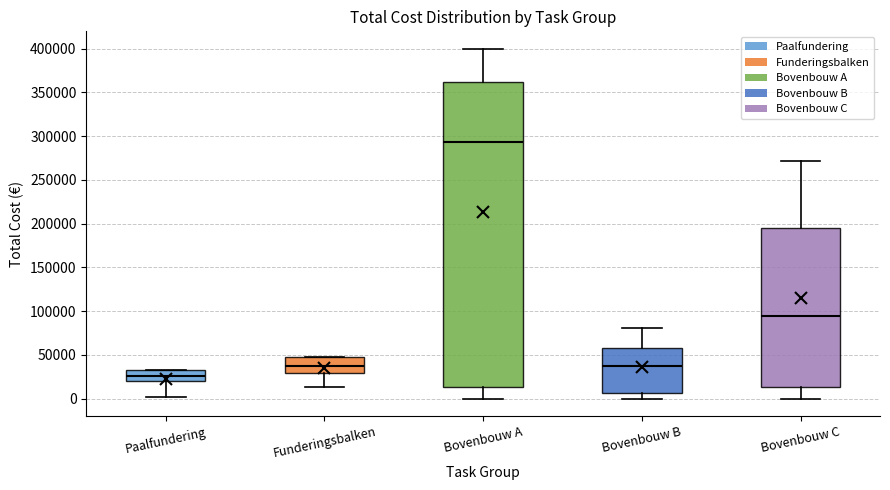

Reading left to right, read every box against the y-axis: the position of its median line, the range the box covers, and the ends of its whiskers. The values are not printed on the chart, so give them approximately, as read against the axis.

Paalfundering: median 25000, box 20000 to 35000, whiskers 0 to 35000
Funderingsbalken: median 40000, box 30000 to 50000, whiskers 15000 to 50000
Bovenbouw A: median 295000, box 15000 to 360000, whiskers 0 to 400000
Bovenbouw B: median 40000, box 5000 to 55000, whiskers 0 to 80000
Bovenbouw C: median 95000, box 15000 to 195000, whiskers 0 to 270000